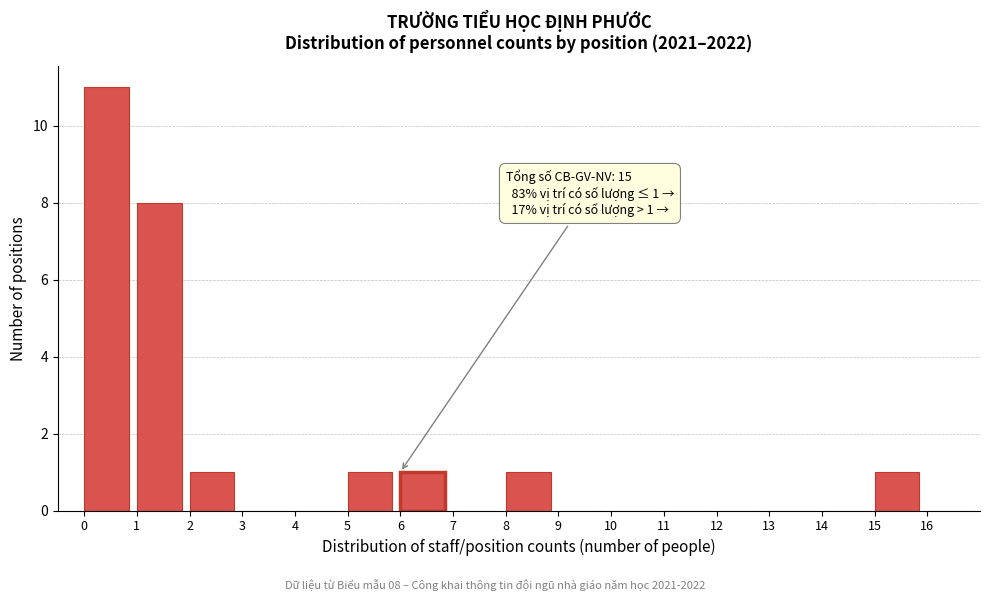

Over which range of the x-axis is the bar tallest?

0 to 1